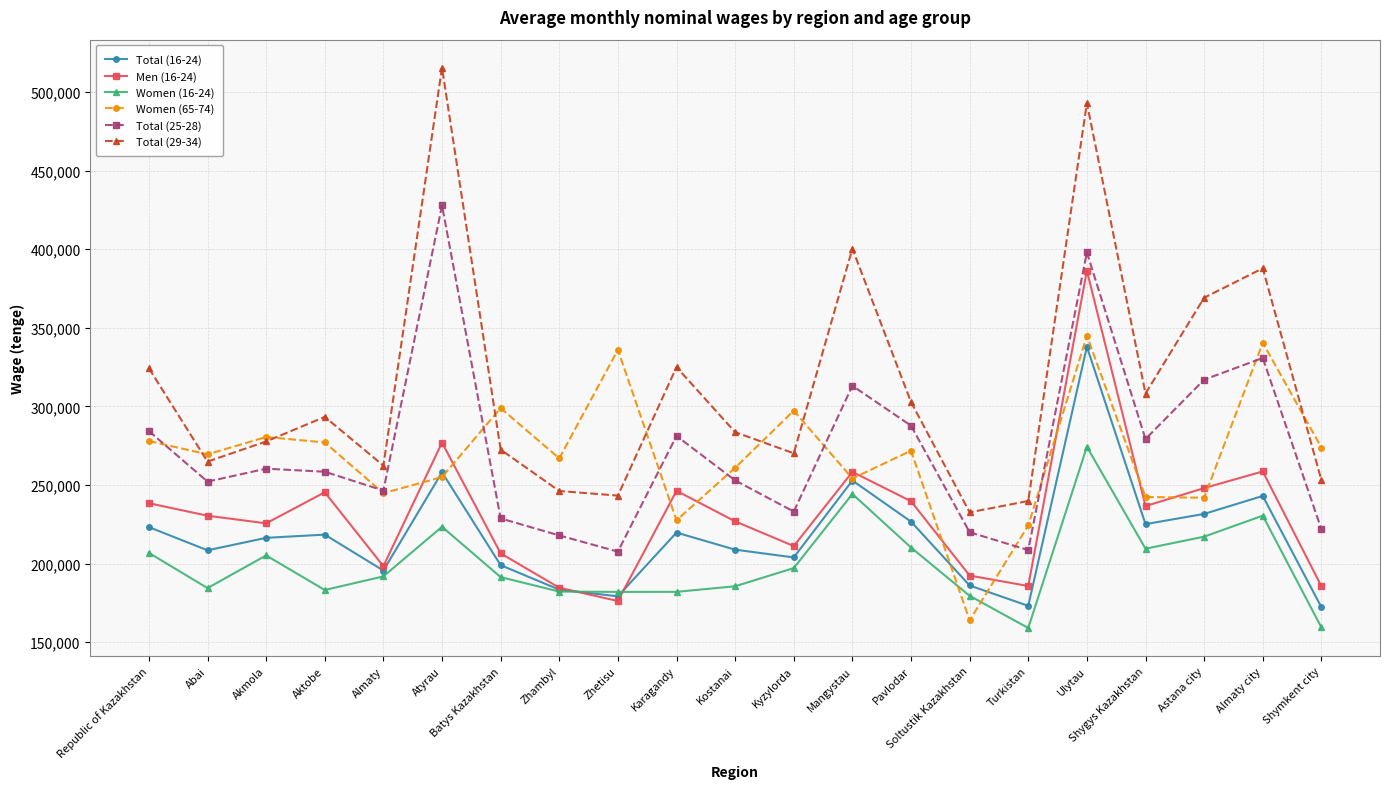

How many intersections are there between Total (25-28) and Women (65-74)?

9